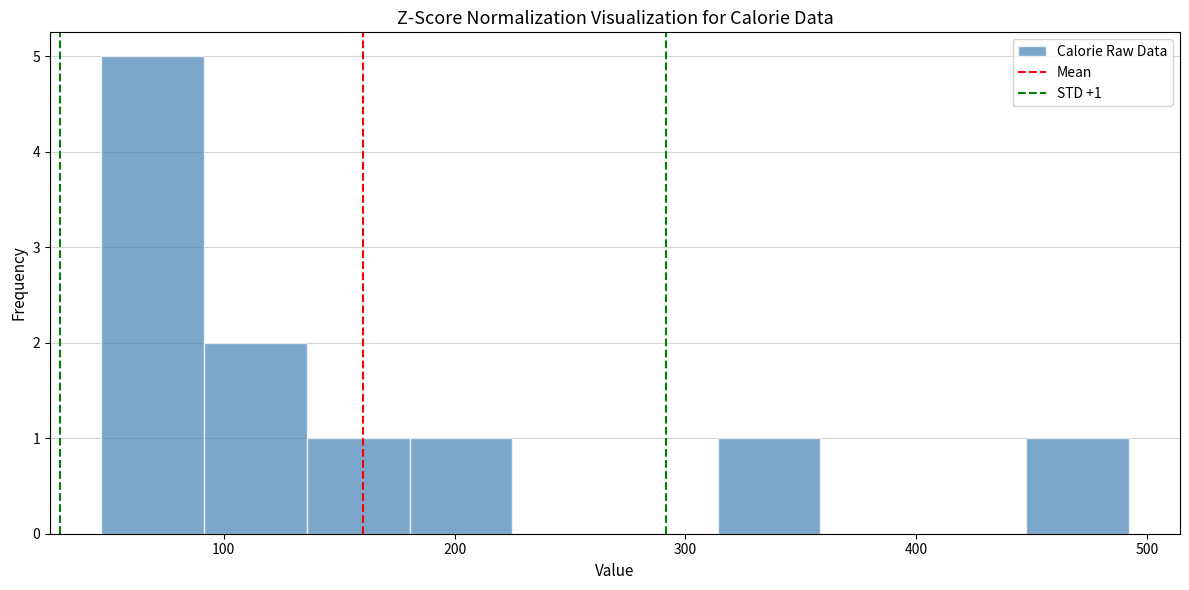

Over which range of the x-axis is the bar tallest?

50 to 90